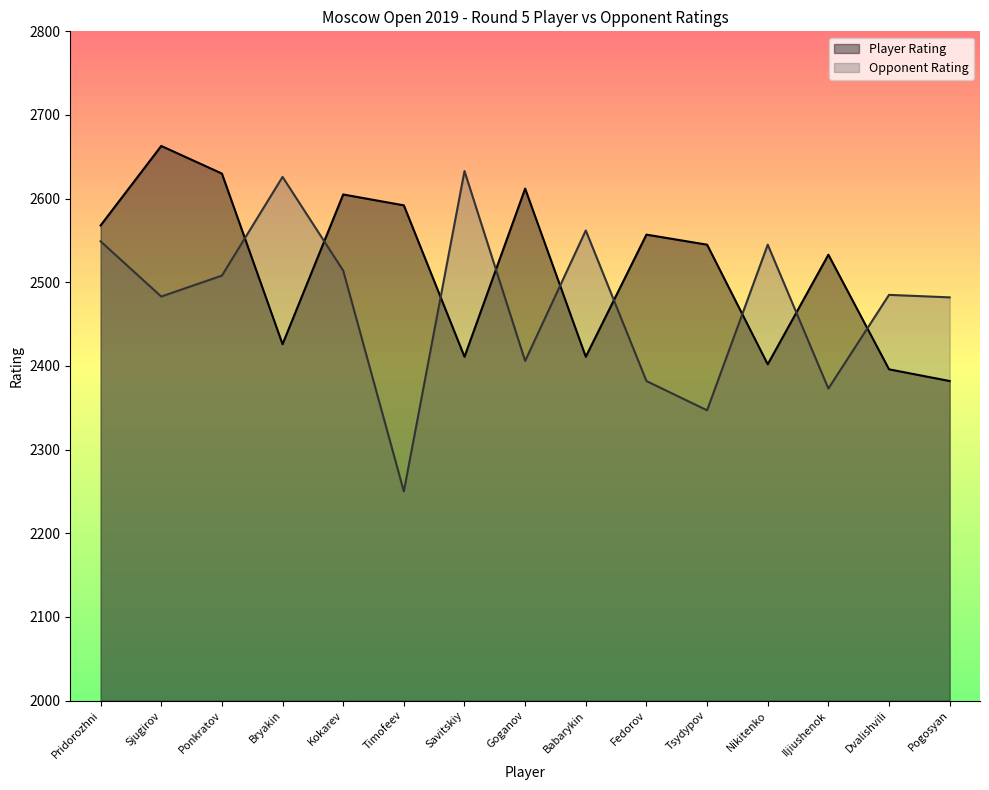

What is the smallest value displayed?

2250